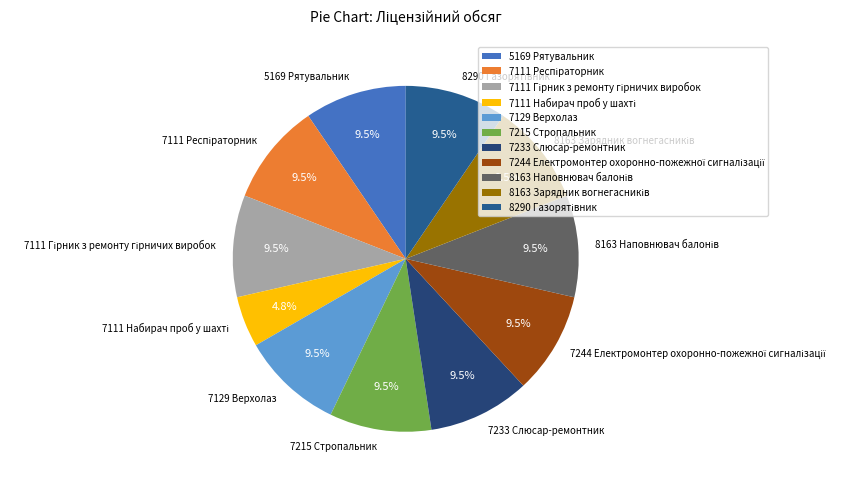

Is there any slice that represents more than half of the pie?

No